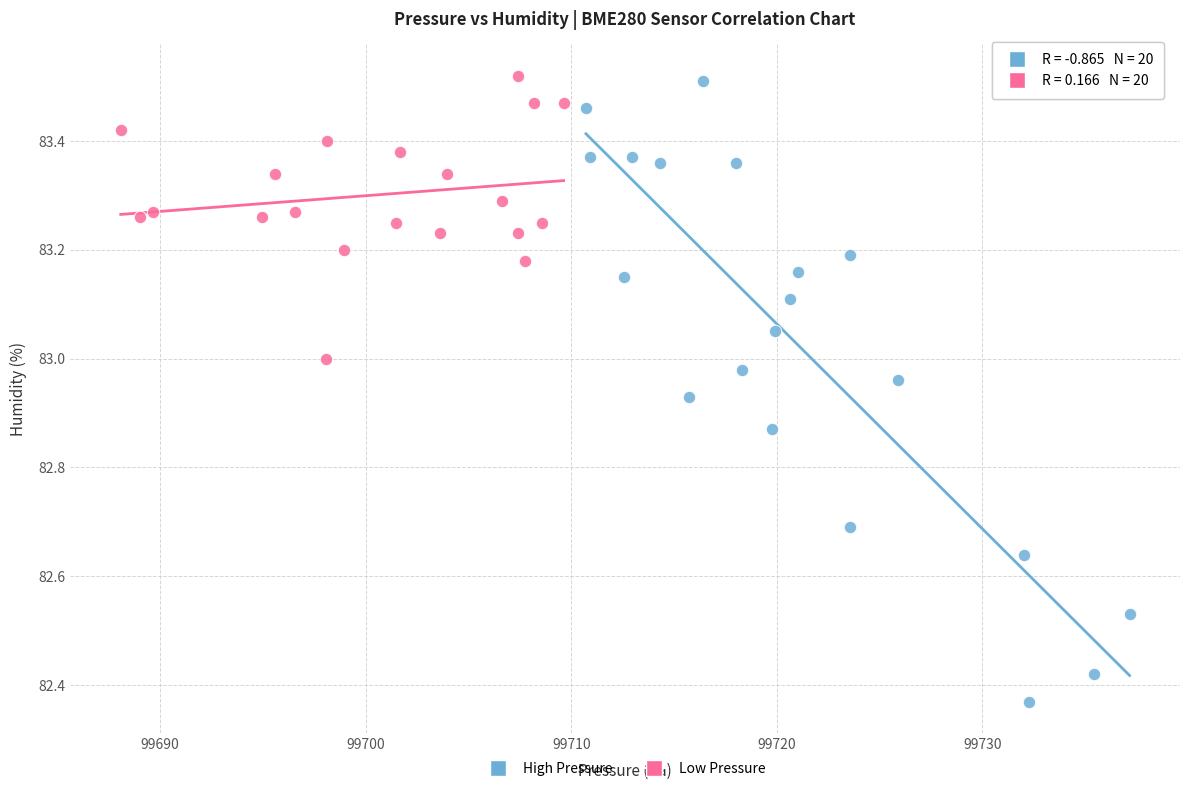

Which series has the largest Y range (max minus min)?

High Pressure